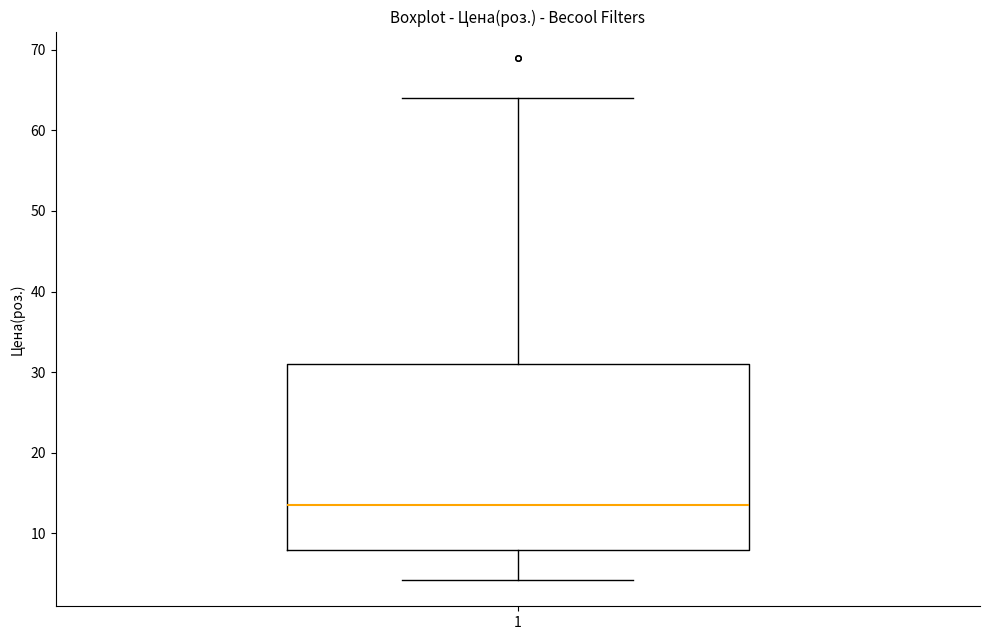

Read this box plot against the y-axis: the position of the median line, the range covered by the box, and the ends of both whiskers. The values are not printed on the chart, so give them approximately, as read against the axis.

median 14, box 8 to 31, whiskers 4 to 64